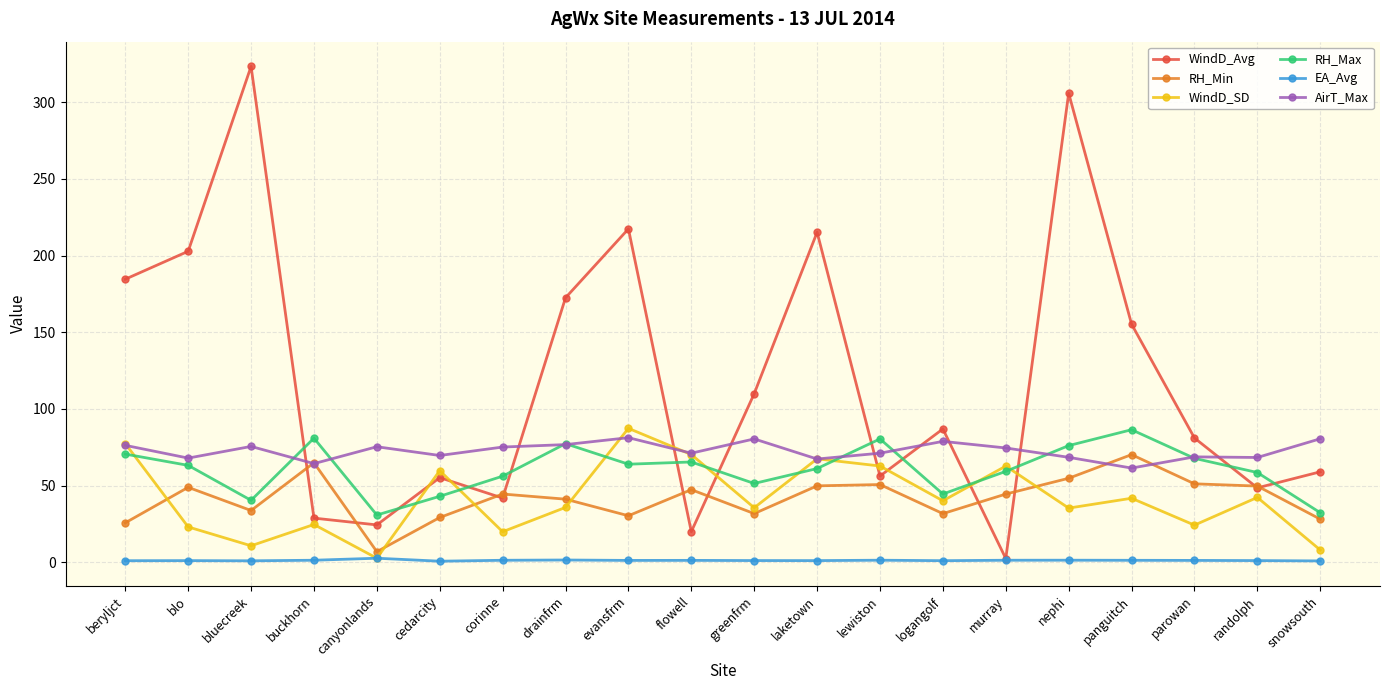

What is the label of the 16th point from the left?

nephi